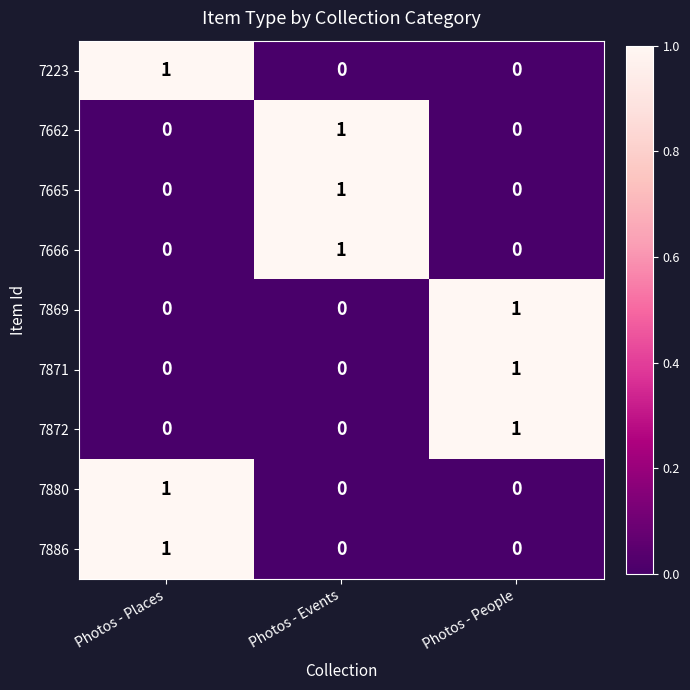

How many data points does each series have?

3